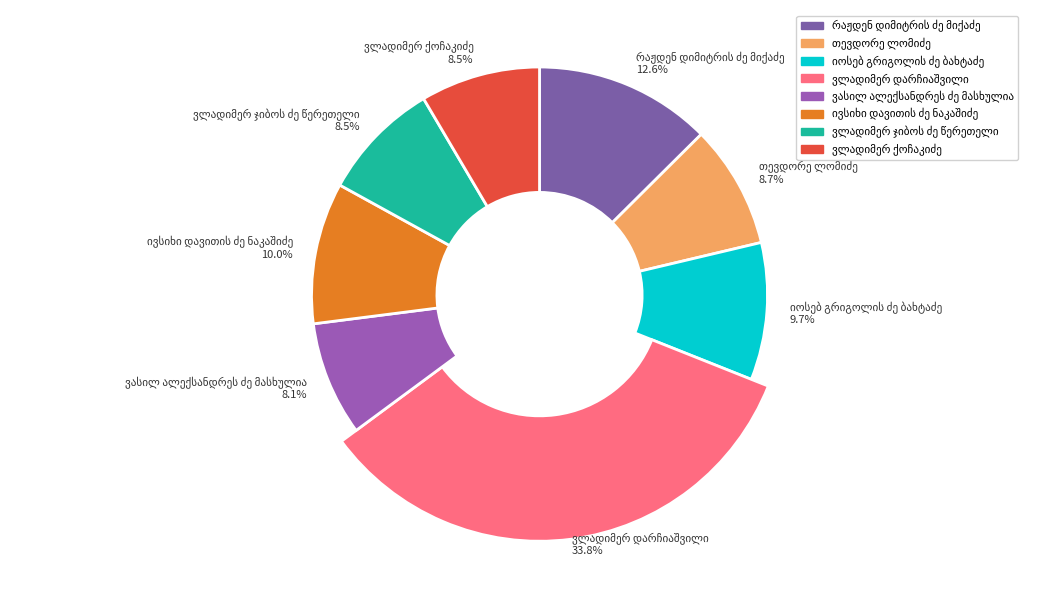

Rank the categories by value from highest to lowest.

ვლადიმერ დარჩიაშვილი, რაჟდენ დიმიტრის ძე მიქაძე, ივსიხი დავითის ძე ნაკაშიძე, იოსებ გრიგოლის ძე ბახტაძე, თევდორე ლომიძე, ვლადიმერ ჯიბოს ძე წერეთელი, ვლადიმერ ქოჩაკიძე, ვასილ ალექსანდრეს ძე მასხულია